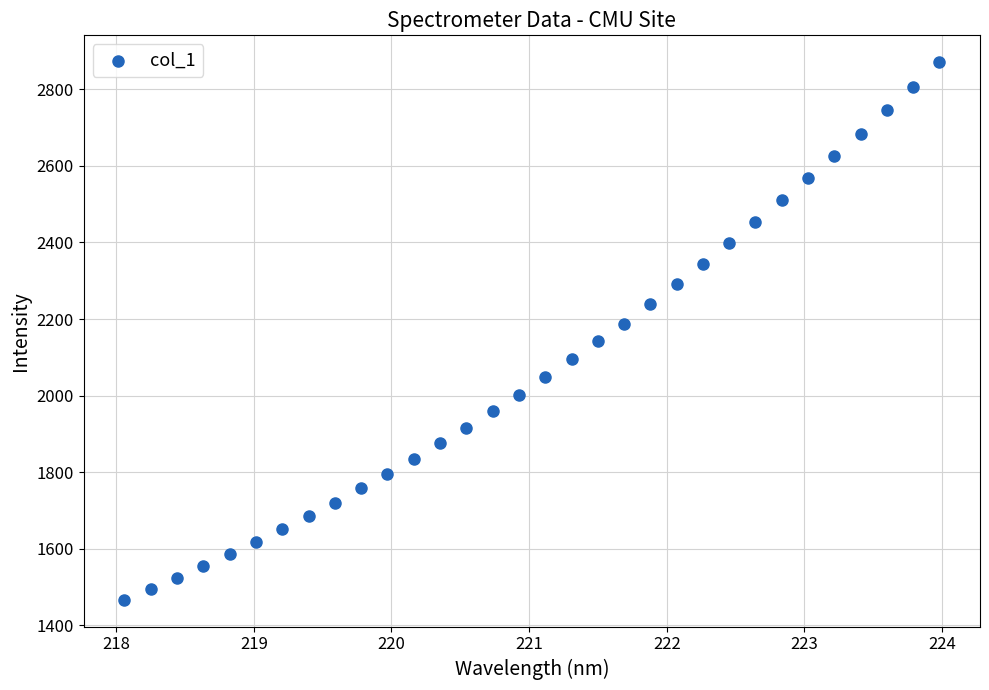

What is the range of X values (max minus min)?

5.9